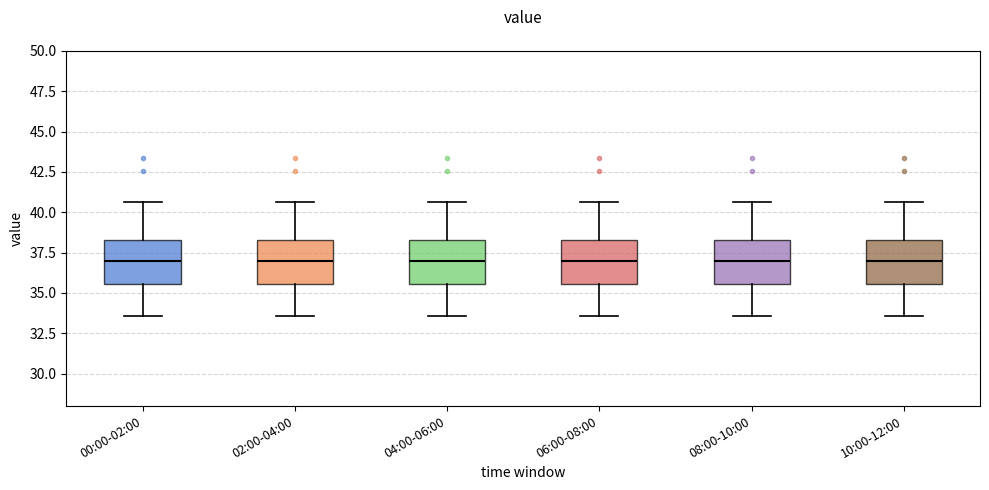

Reading left to right, transcribe this box plot: for each box, give where its median line is, the range the box spans, and where its two whiskers end, as read against the y-axis. The values are not printed on the chart, so give them approximately, as read against the axis.

00:00-02:00: median 37.0, box 35.5 to 38.5, whiskers 33.5 to 40.5
02:00-04:00: median 37.0, box 35.5 to 38.5, whiskers 33.5 to 40.5
04:00-06:00: median 37.0, box 35.5 to 38.5, whiskers 33.5 to 40.5
06:00-08:00: median 37.0, box 35.5 to 38.5, whiskers 33.5 to 40.5
08:00-10:00: median 37.0, box 35.5 to 38.5, whiskers 33.5 to 40.5
10:00-12:00: median 37.0, box 35.5 to 38.5, whiskers 33.5 to 40.5